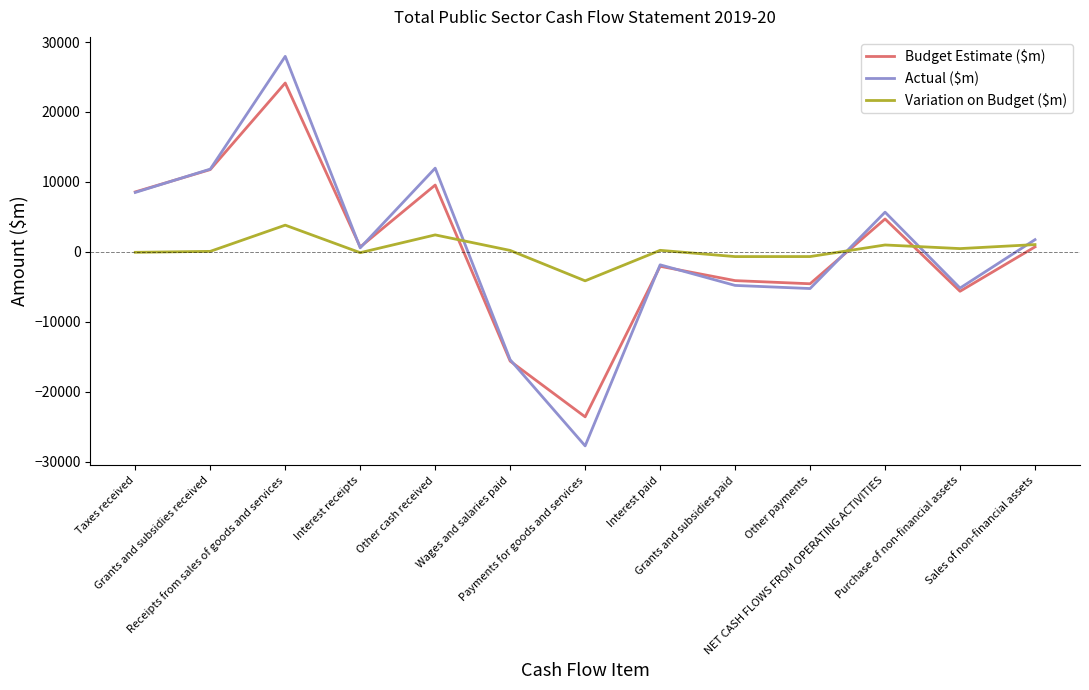

Which series has the largest range (max minus min)?

Actual ($m)